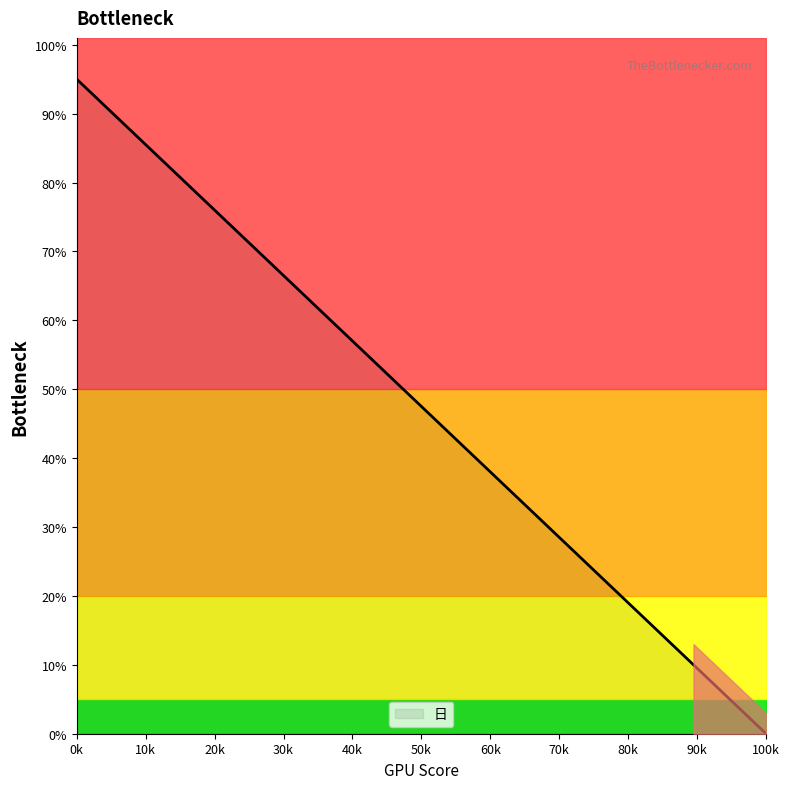

Which category has the lowest value in the 日 series?

100k